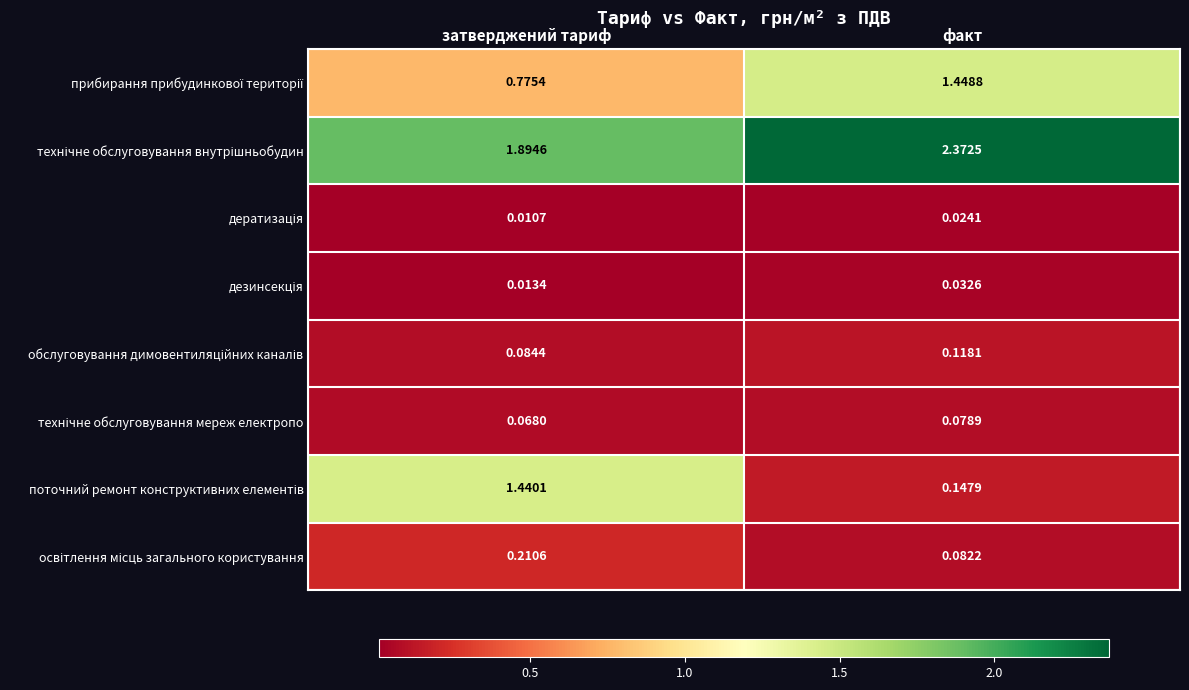

Which label corresponds to the largest value in the chart?

факт